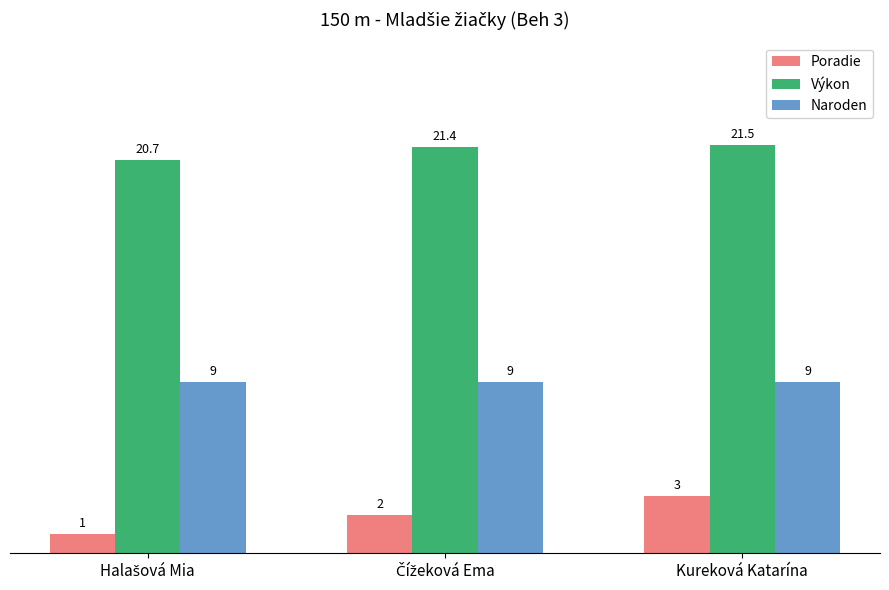

What is the sum of all Poradie values?

6.0